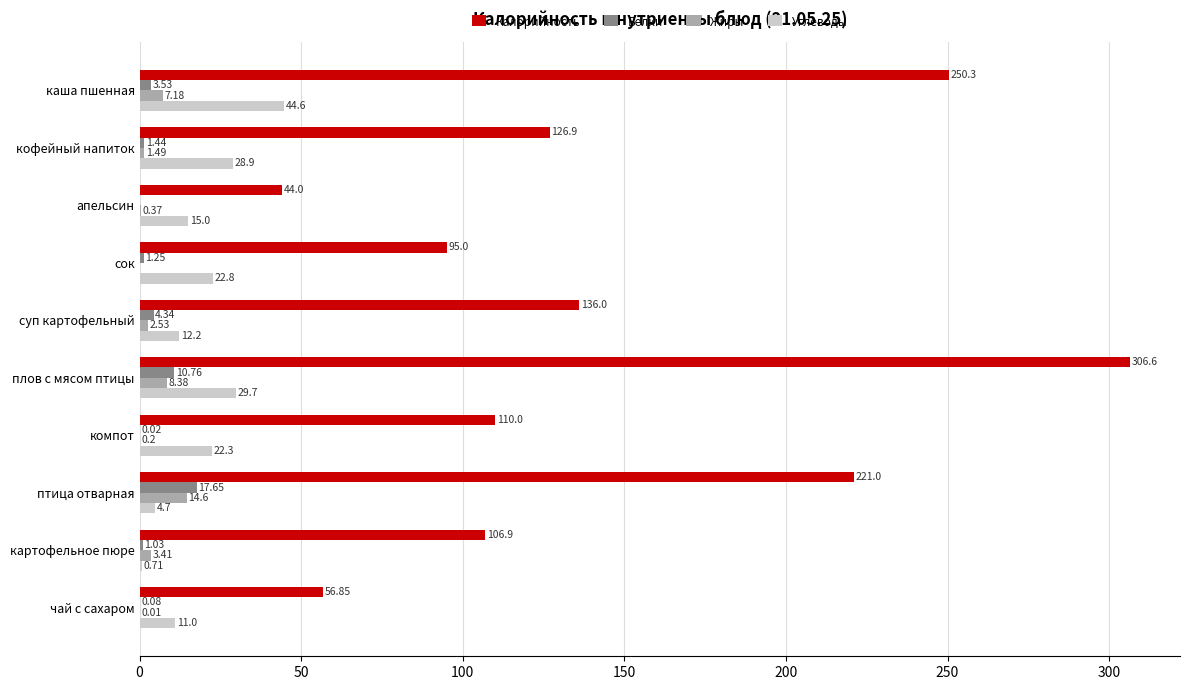

What is the sum of the Углеводы values at каша пшенная and компот?

66.9